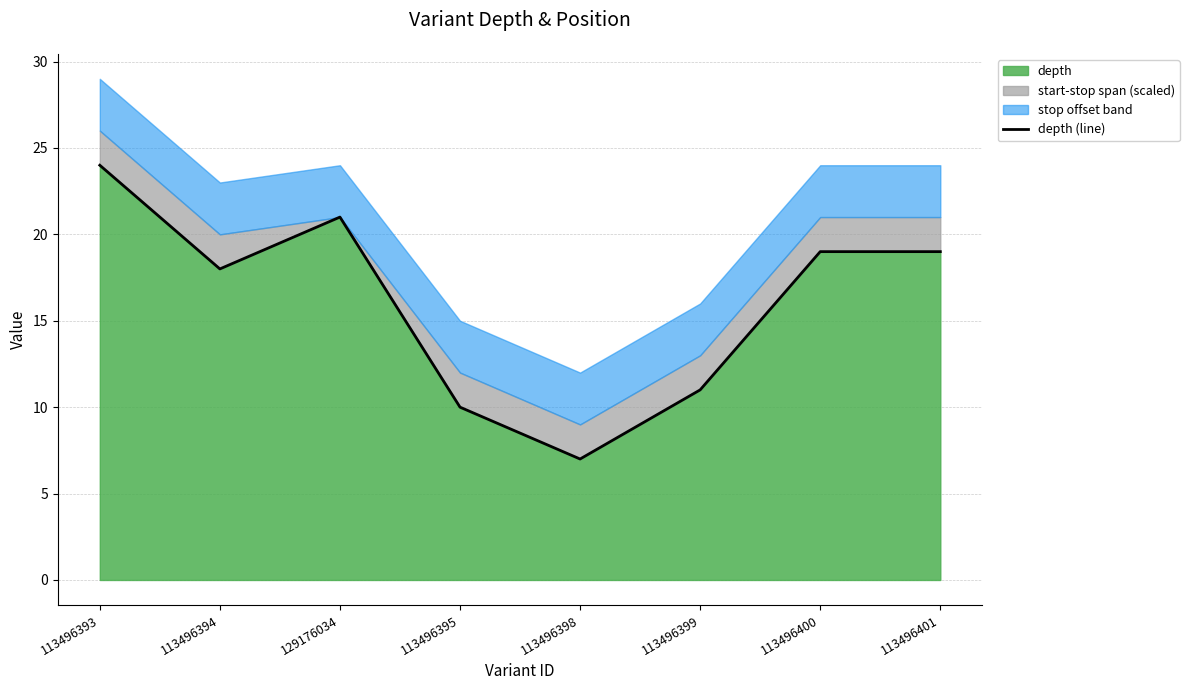

What position from the right is 113496393?

8